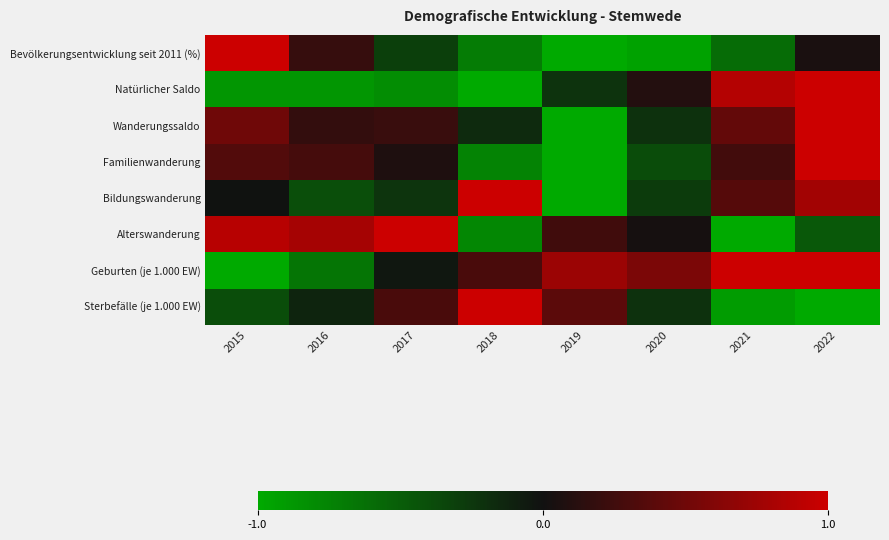

Which label corresponds to the largest value in the chart?

2015